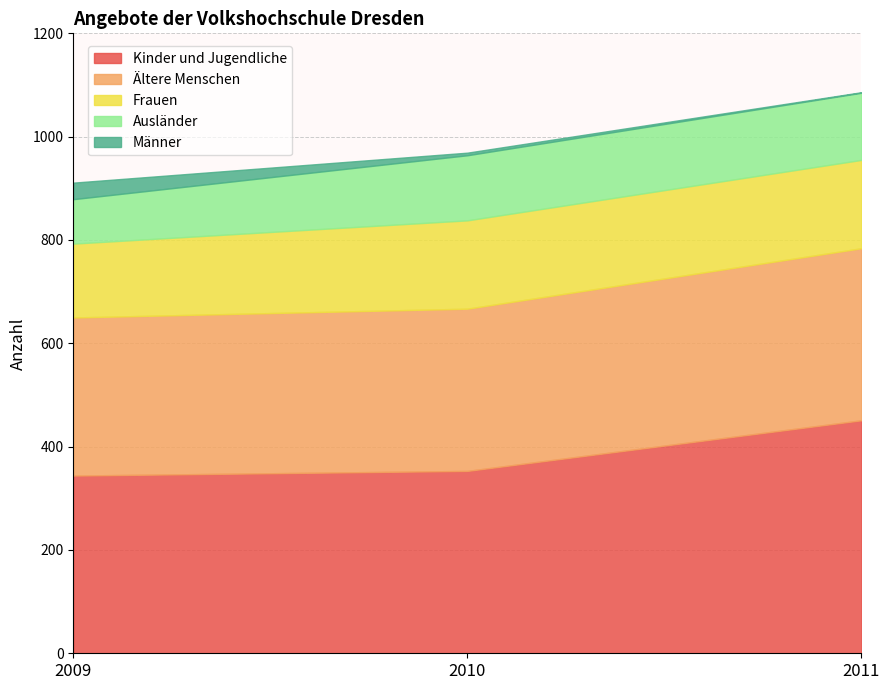

True or false: Ausländer has a value of 86 at 2009.

True